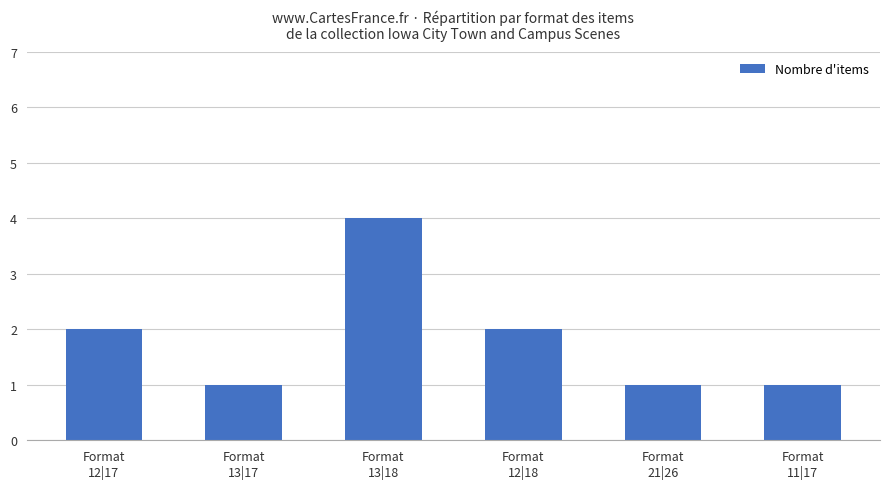

What is the maximum value shown in the chart?

4